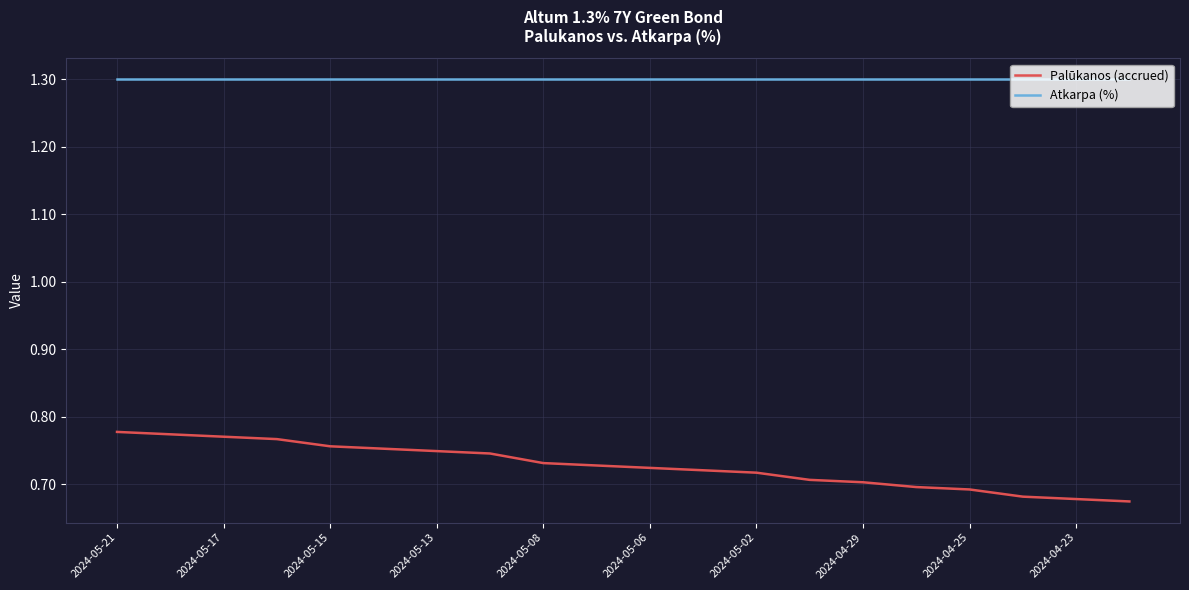

Which series has the largest range (max minus min)?

Palūkanos (accrued)